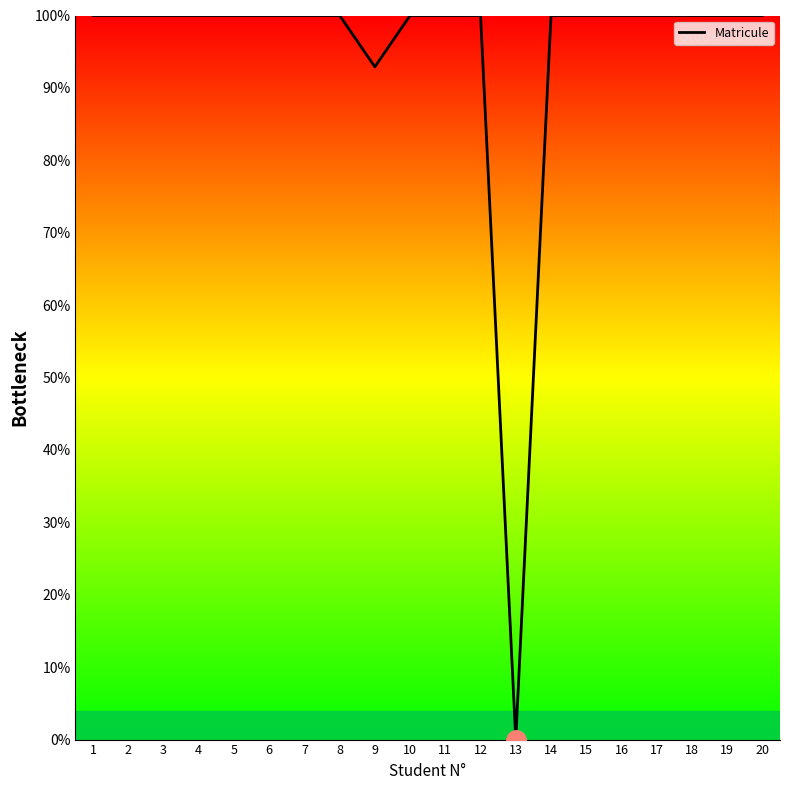

At which category does the chart reach its minimum across all series?

13